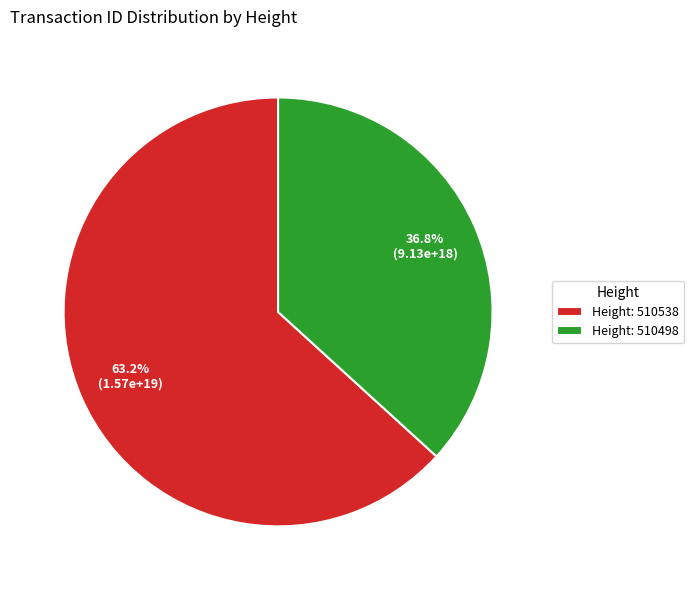

What is the majority slice?

Height: 510538